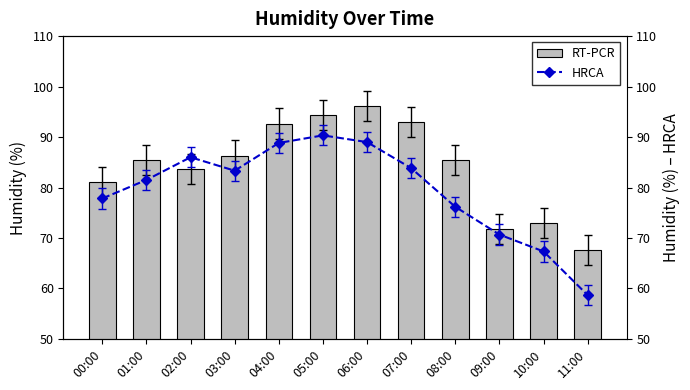

What is the label of the 1st bar from the left?

00:00